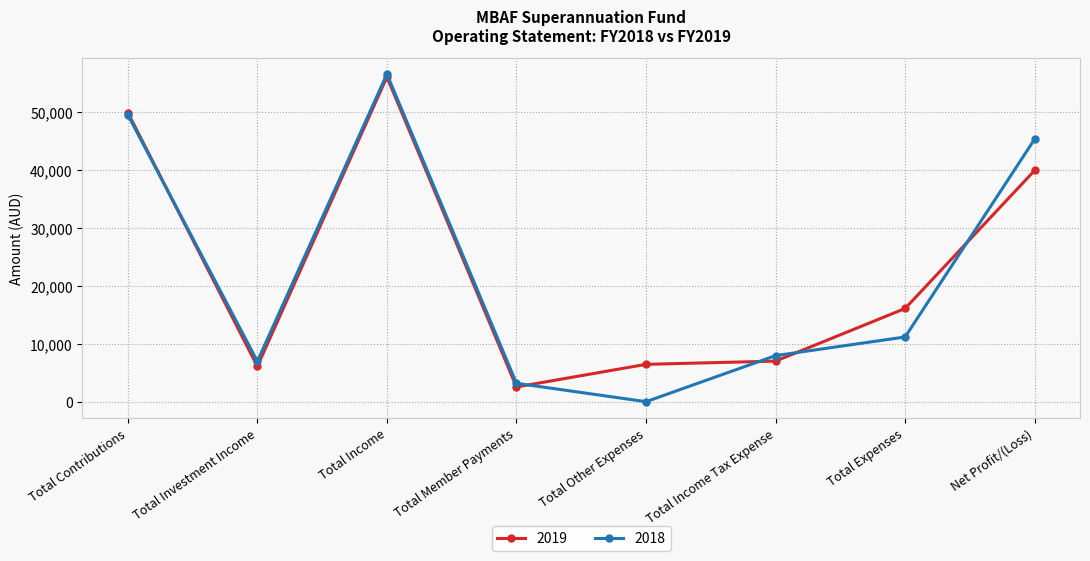

How many data points does each series have?

8